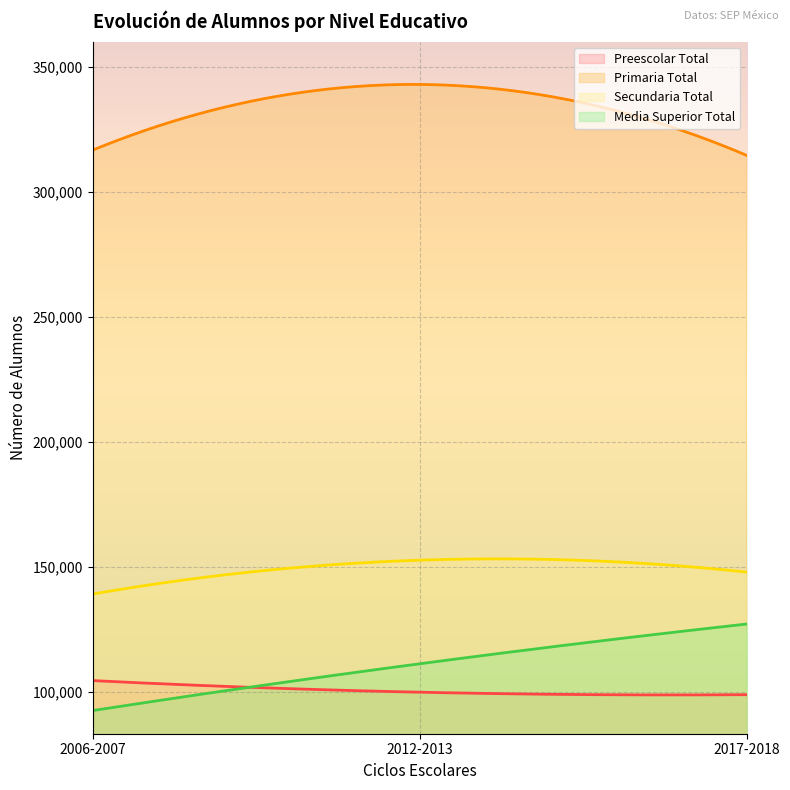

What is the label of the 3rd point from the right?

2006-2007